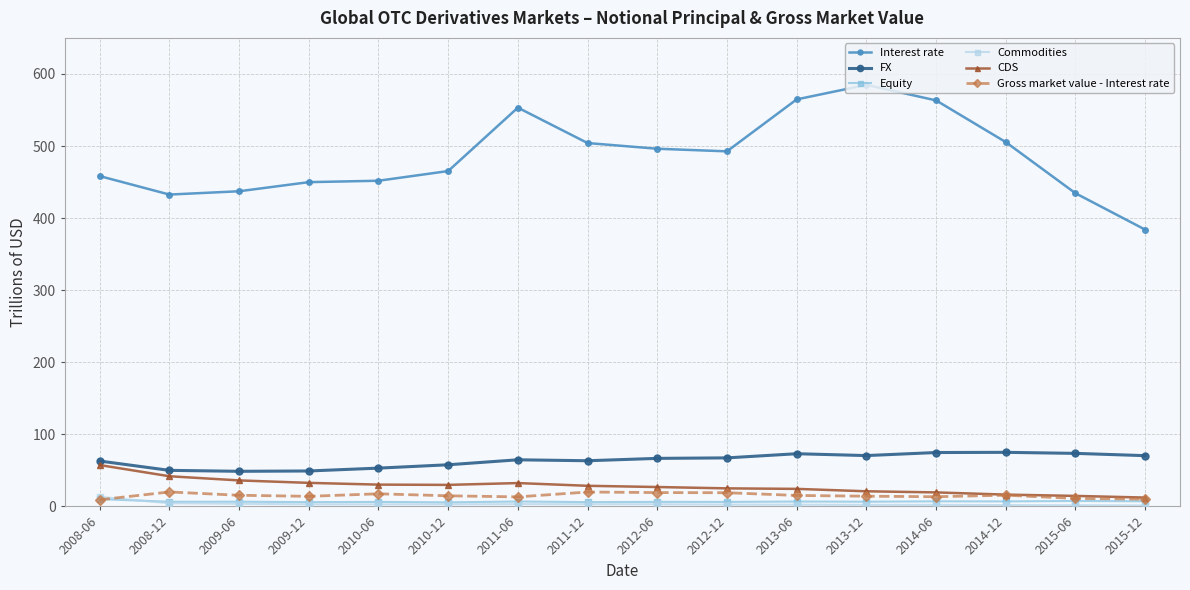

What is the label of the 2nd point from the left?

2008-12